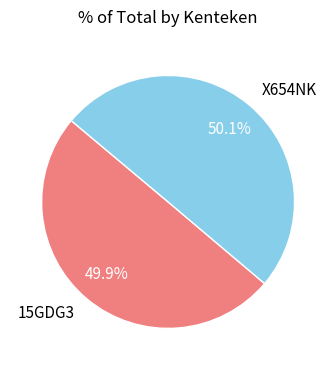

Is there any slice that represents more than half of the pie?

Yes